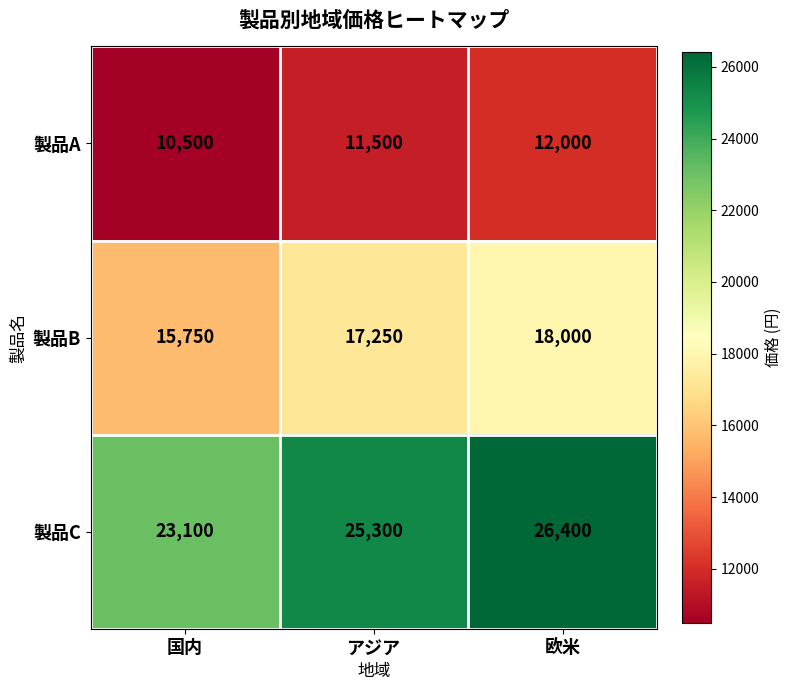

Which series has the largest total across all categories?

製品C